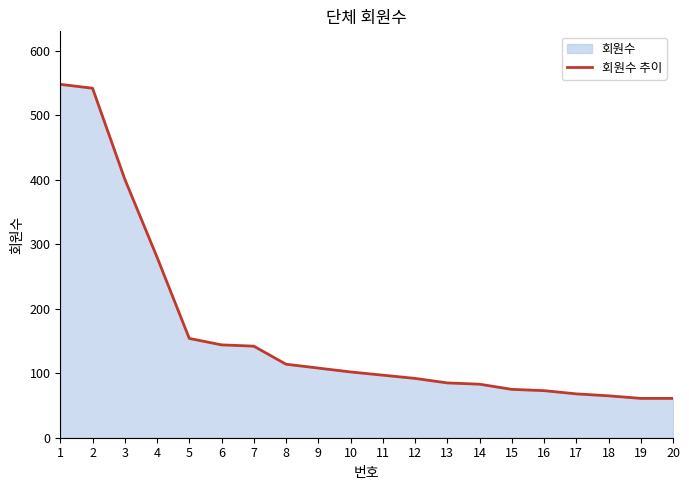

Where does the data first go above 102?

1